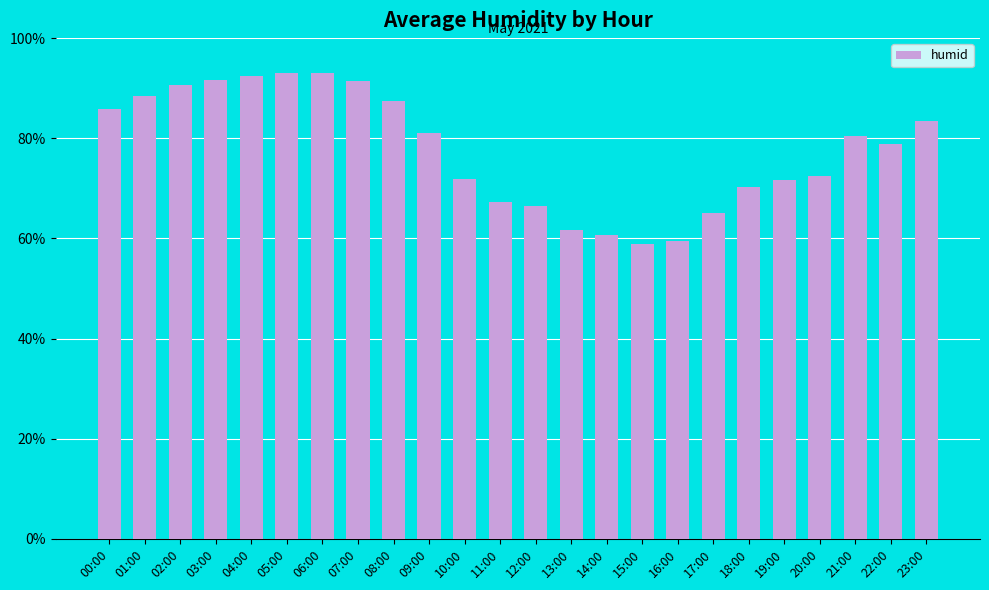

How many distinct data groups are displayed?

1